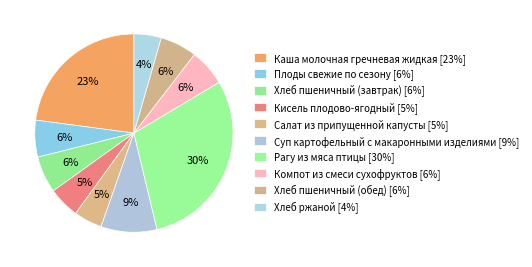

Count the number of slices in the pie.

10